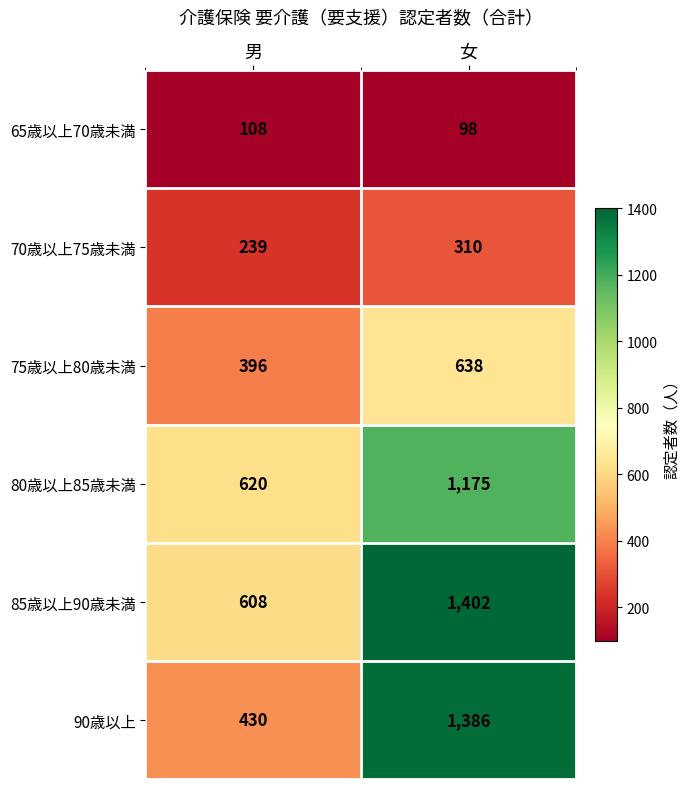

What is the spread (max minus min) of values at 男?

512